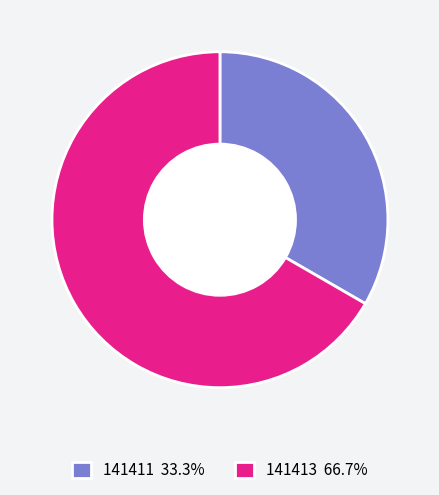

Is there a majority slice in this chart?

Yes